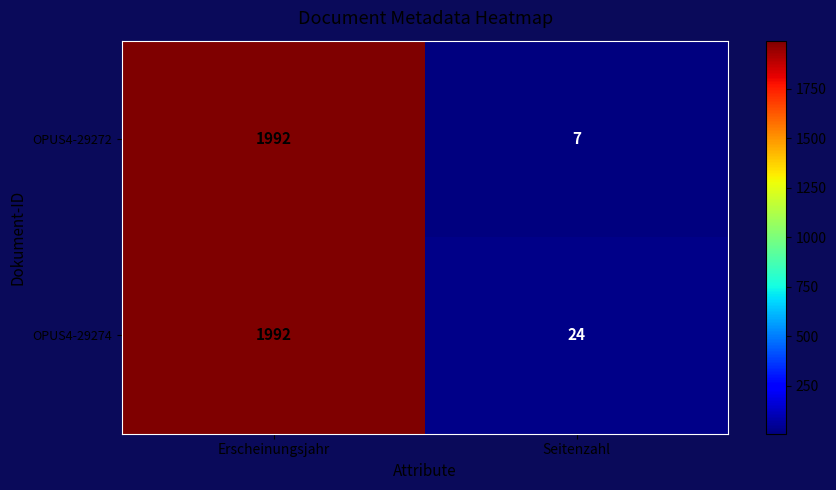

Where is OPUS4-29272 nearest to the value 999?

Seitenzahl